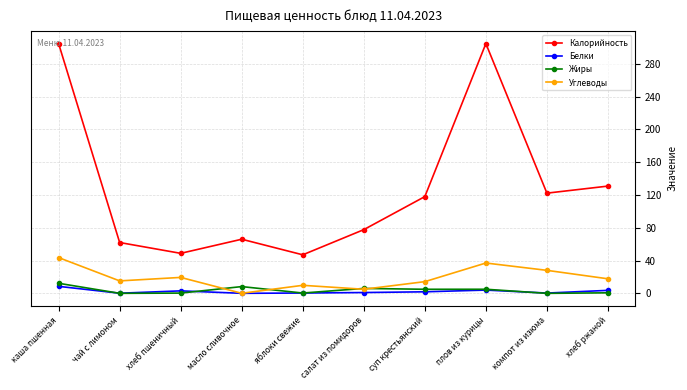

At which category does Калорийность reach its first local peak?

масло сливочное